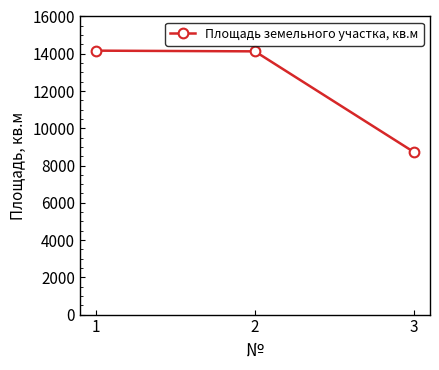

The chart shows a value of 3109 at 3. True or false?

False